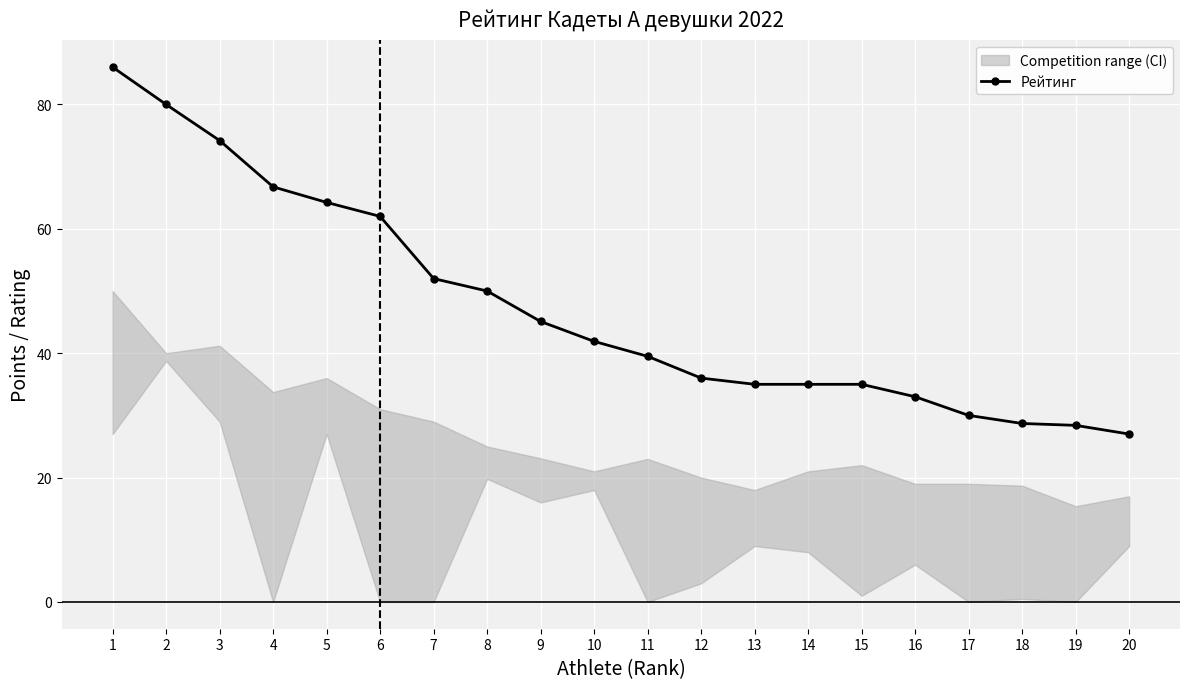

Does the chart display data point markers on the line(s)?

Yes